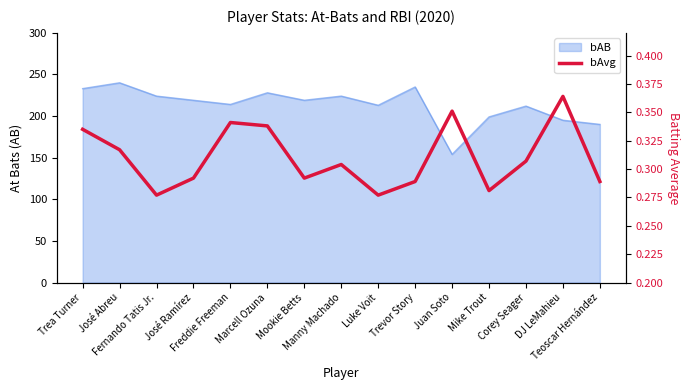

Reading left to right, extract all data points from this chart.

0.3	0.3	0.3	0.3	0.3	0.3	0.3	0.3	0.3	0.3	0.4	0.3	0.3	0.4	0.3